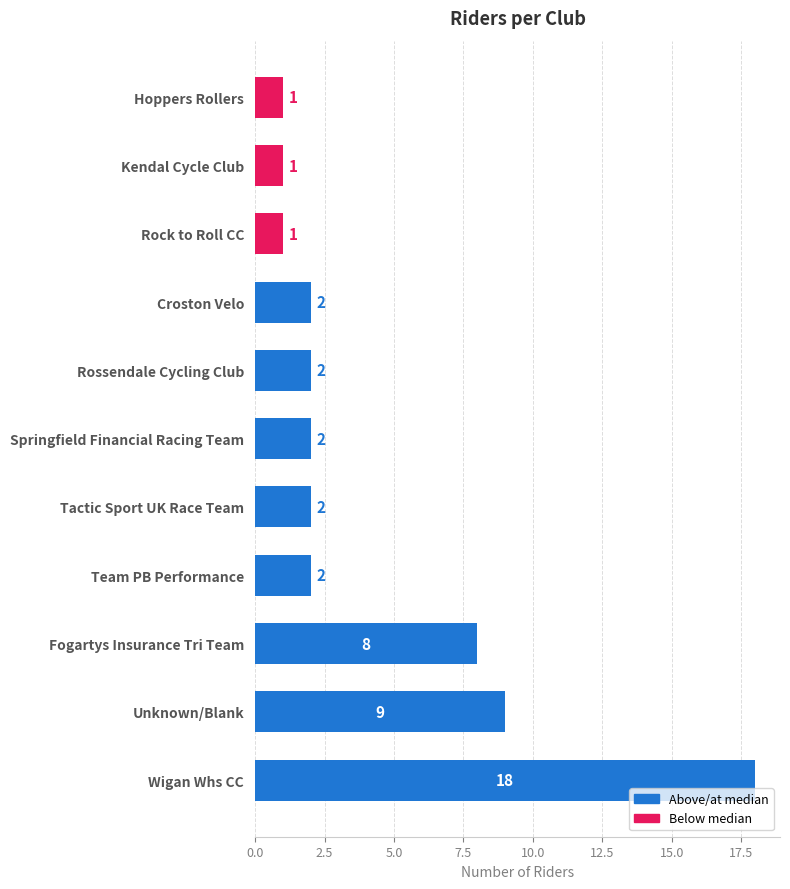

At which label is the value closest to 9?

Unknown/Blank